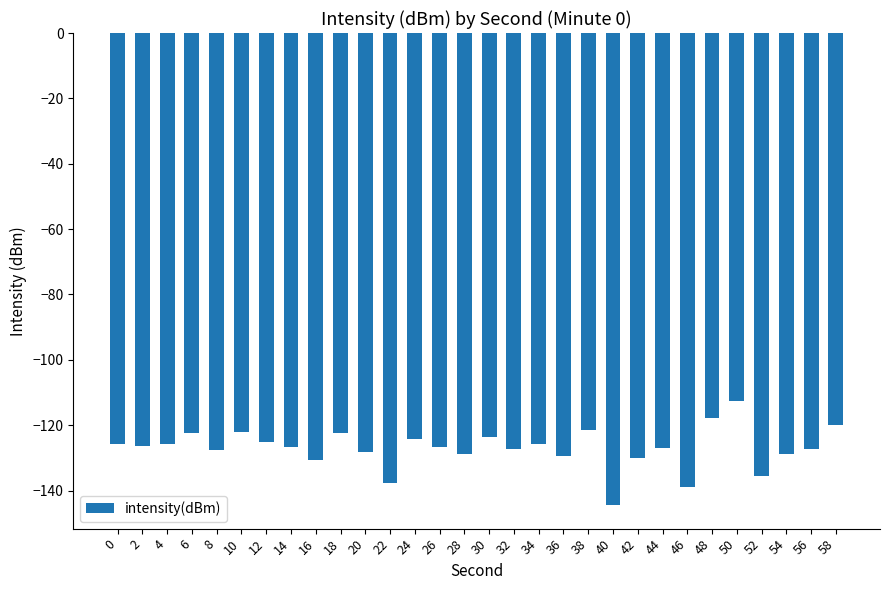

Is it true that the value at 54 is -228.3?

False